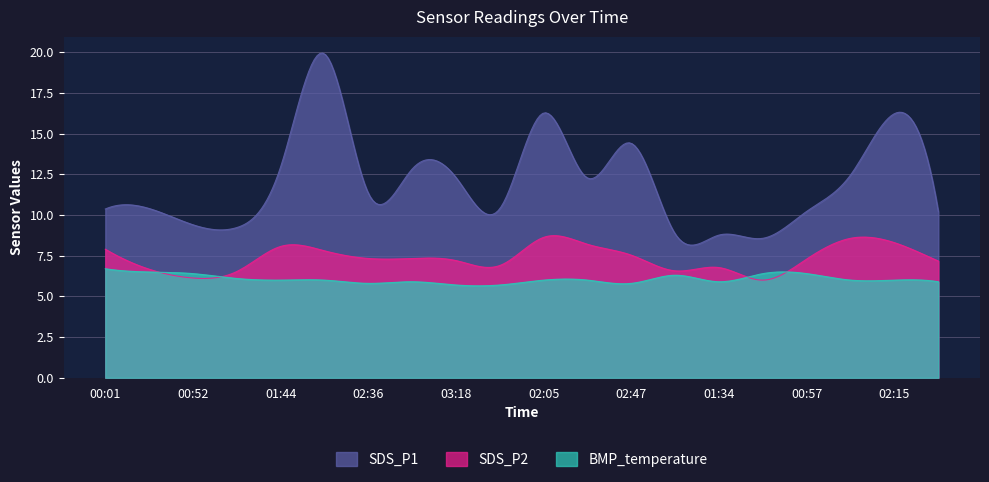

Reading left to right, what are all the values shown in this chart?

SDS_P1: 10.4	10.4	9.4	9.2	13.0	19.9	11.3	12.8	12.3	10.4	16.3	12.3	14.4	8.8	8.8	8.6	10.2	12.5	16.2	10.2
SDS_P2: 7.9	6.7	6.1	6.5	8.1	7.8	7.3	7.3	7.2	6.9	8.6	8.2	7.5	6.6	6.8	6.0	7.3	8.6	8.3	7.2
BMP_temperature: 6.7	6.5	6.4	6.1	6.0	6.0	5.8	5.9	5.7	5.7	6.0	6.0	5.8	6.3	5.9	6.4	6.4	6.0	6.0	5.9